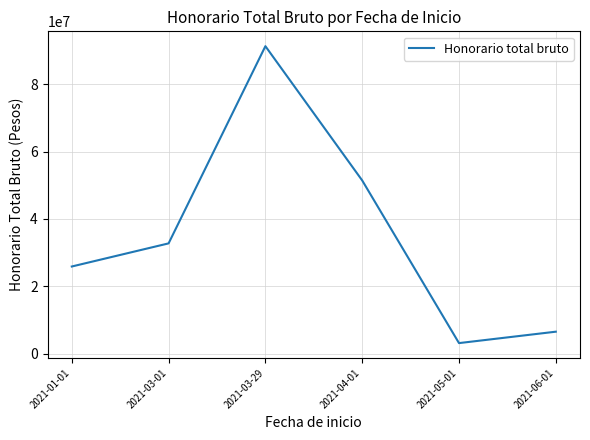

Count the number of data series in this chart.

1